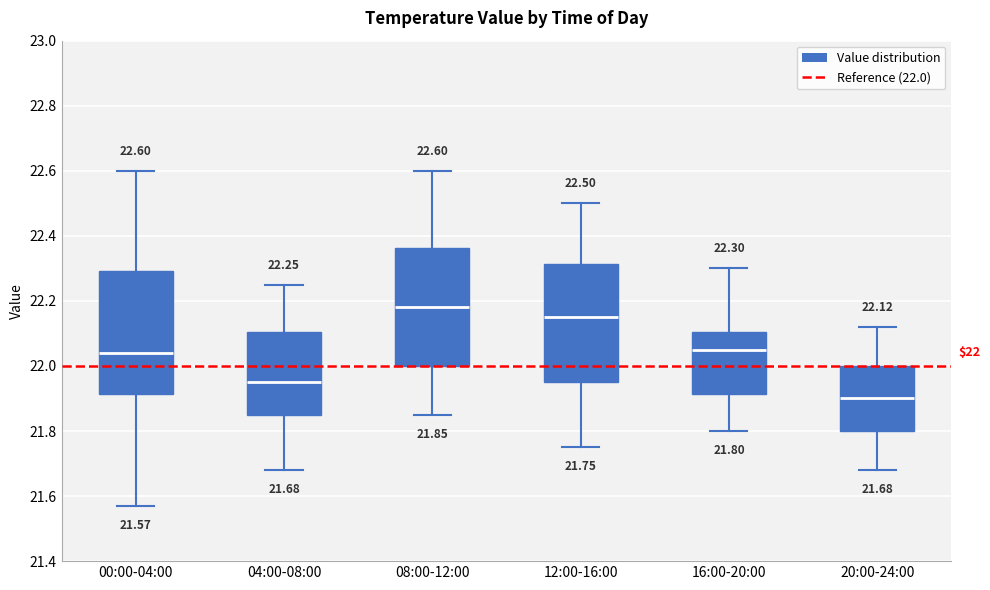

Which box's median line is the lowest?

20:00-24:00